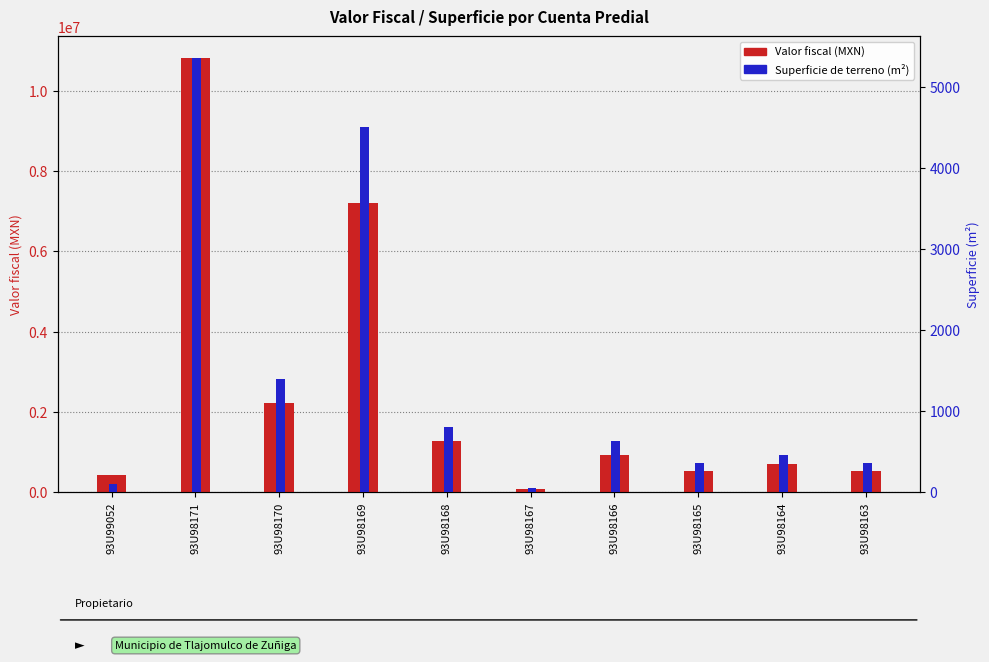

At which category does the chart reach its minimum across all series?

93U98167